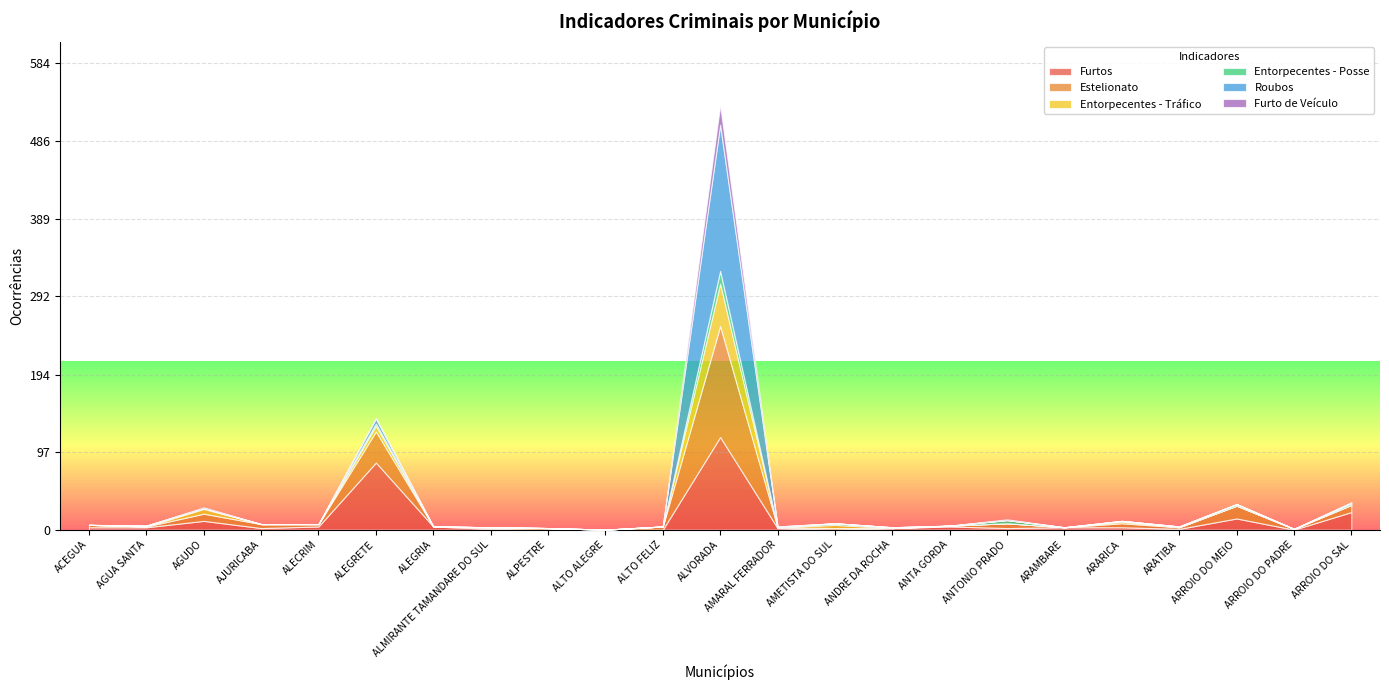

What position from the right is AGUA SANTA?

22